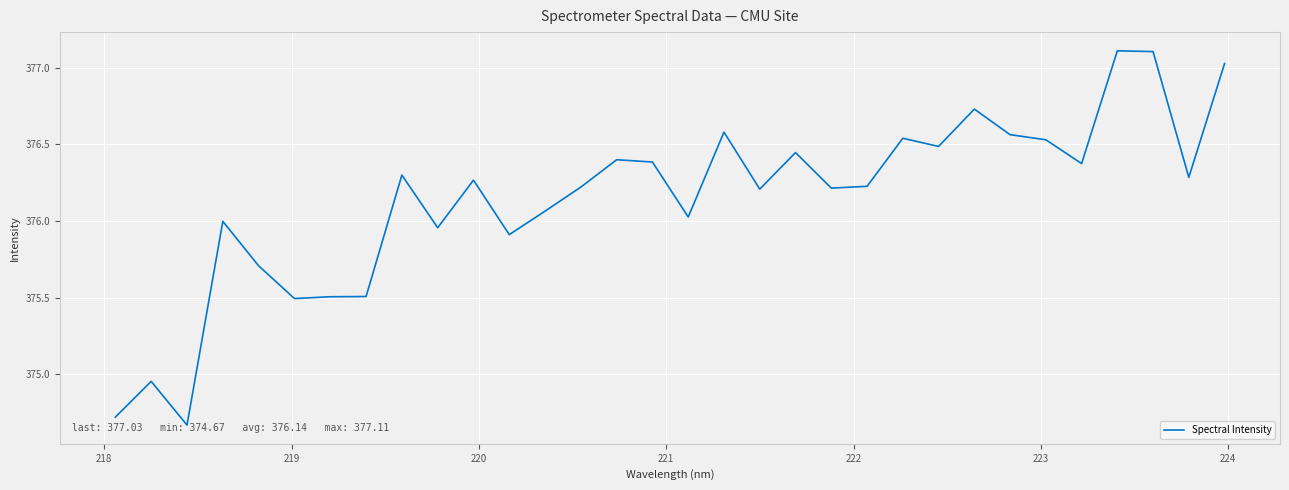

What is the difference between the maximum and minimum values?

2.4